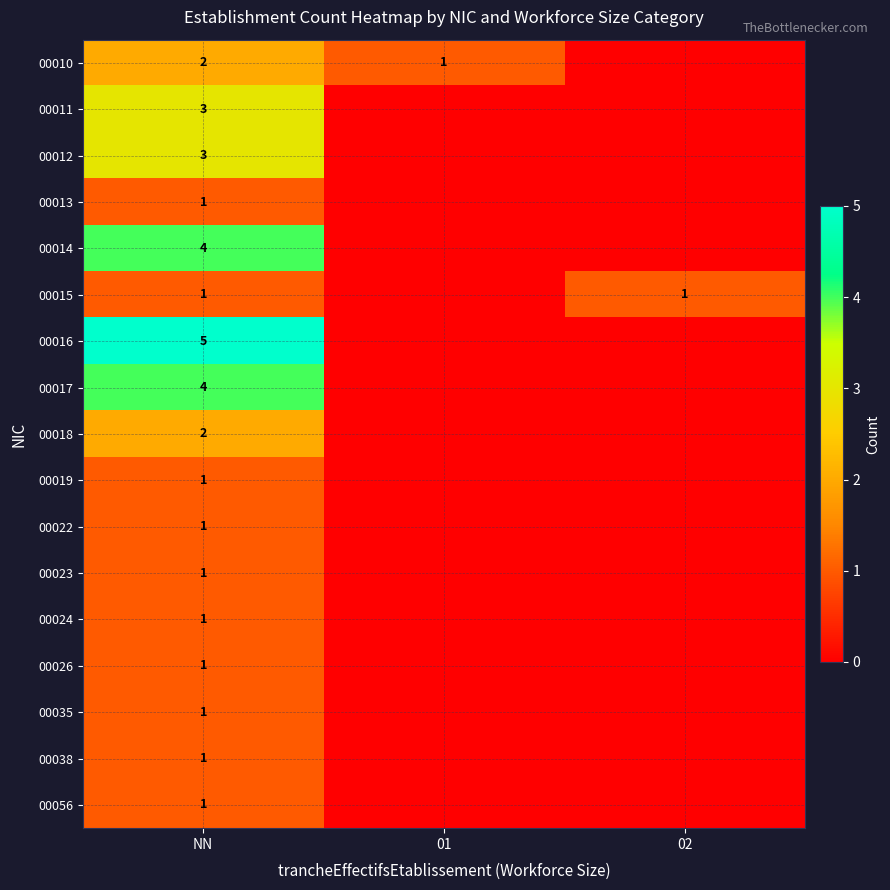

The value of 00010 at 01 is 2. True or false?

False